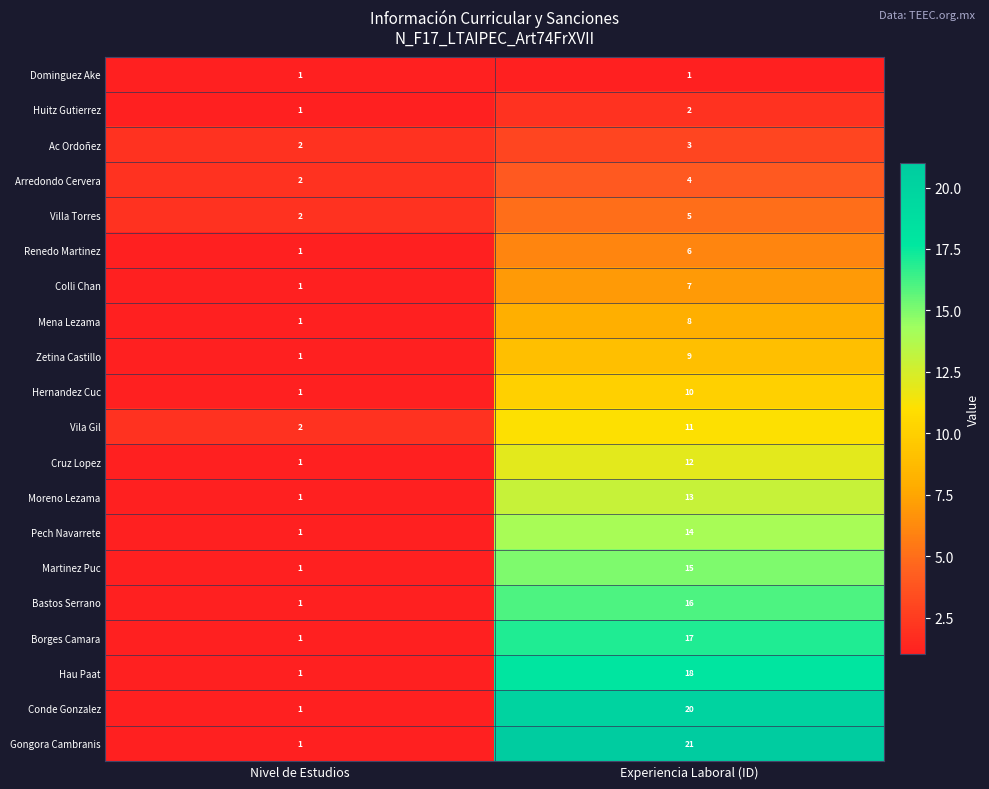

What is the greatest value displayed?

21